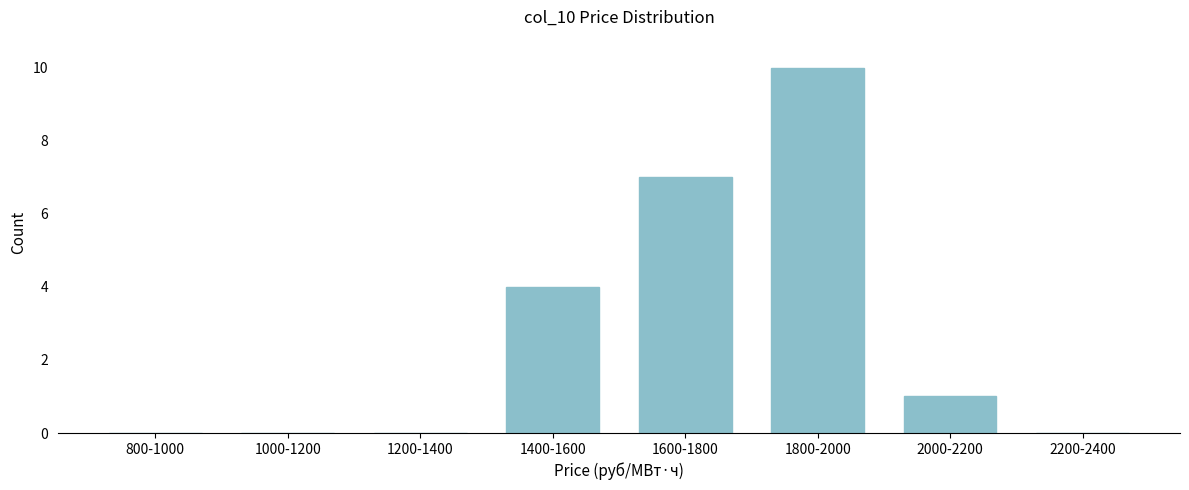

Reading right to left, extract all data points from this chart.

2200-2400=0	2000-2200=1	1800-2000=10	1600-1800=7	1400-1600=4	1200-1400=0	1000-1200=0	800-1000=0